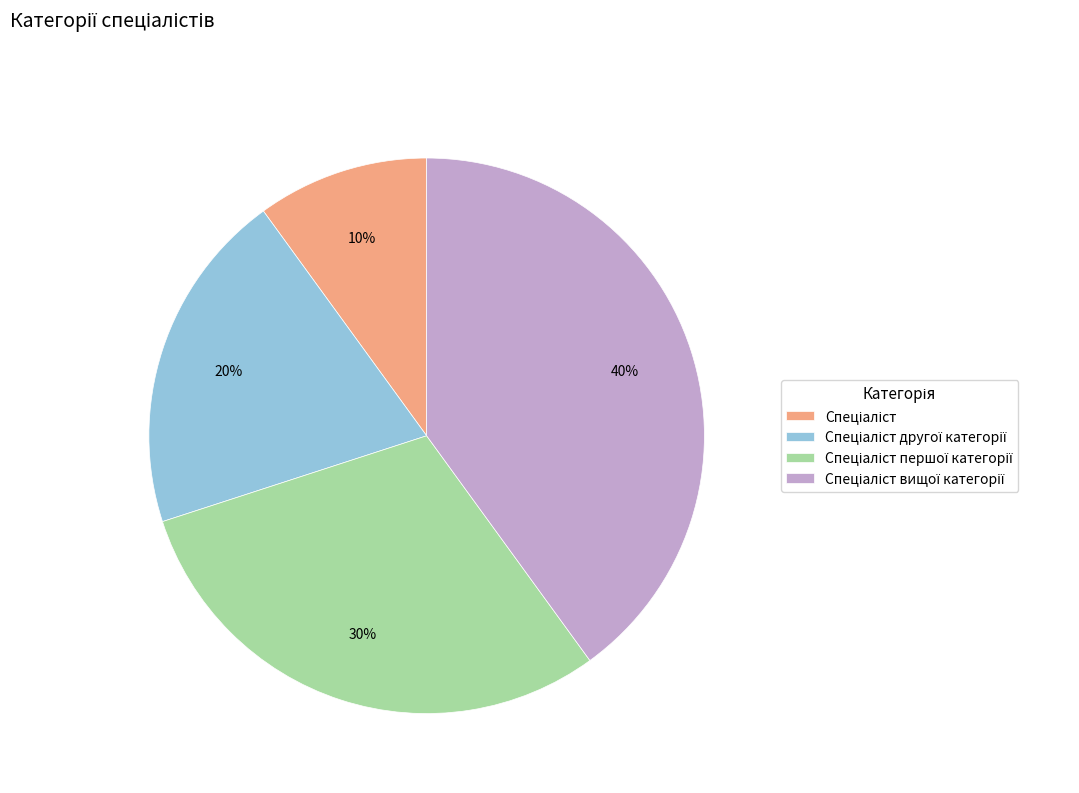

To the nearest percent, what is the difference between the largest and smallest slice percentages?

30%